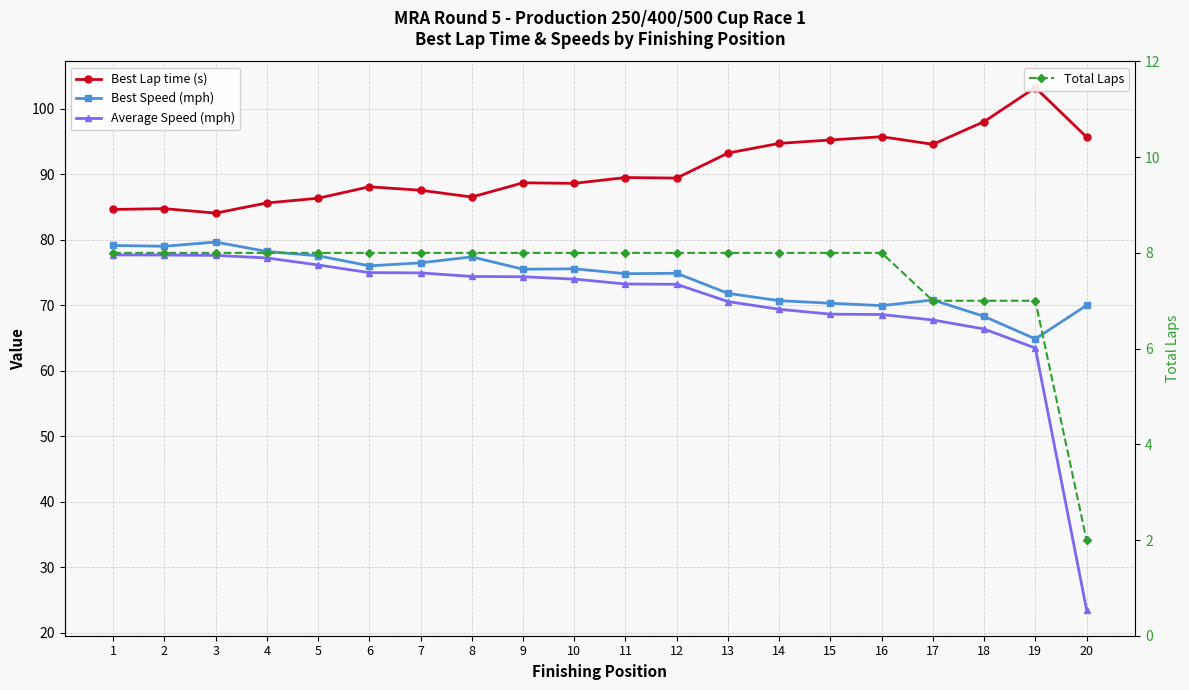

What is the sum of the Best Speed (mph) values at 2 and 9?

154.5